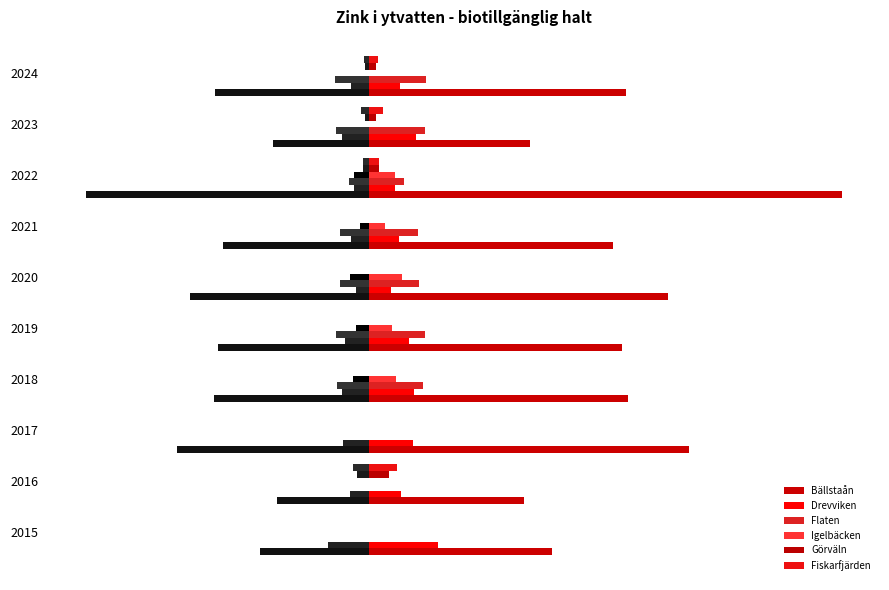

Rank the series at 2016 from highest to lowest value.

Bällstaån, Drevviken, Fiskarfjärden, Görväln, Flaten, Igelbäcken